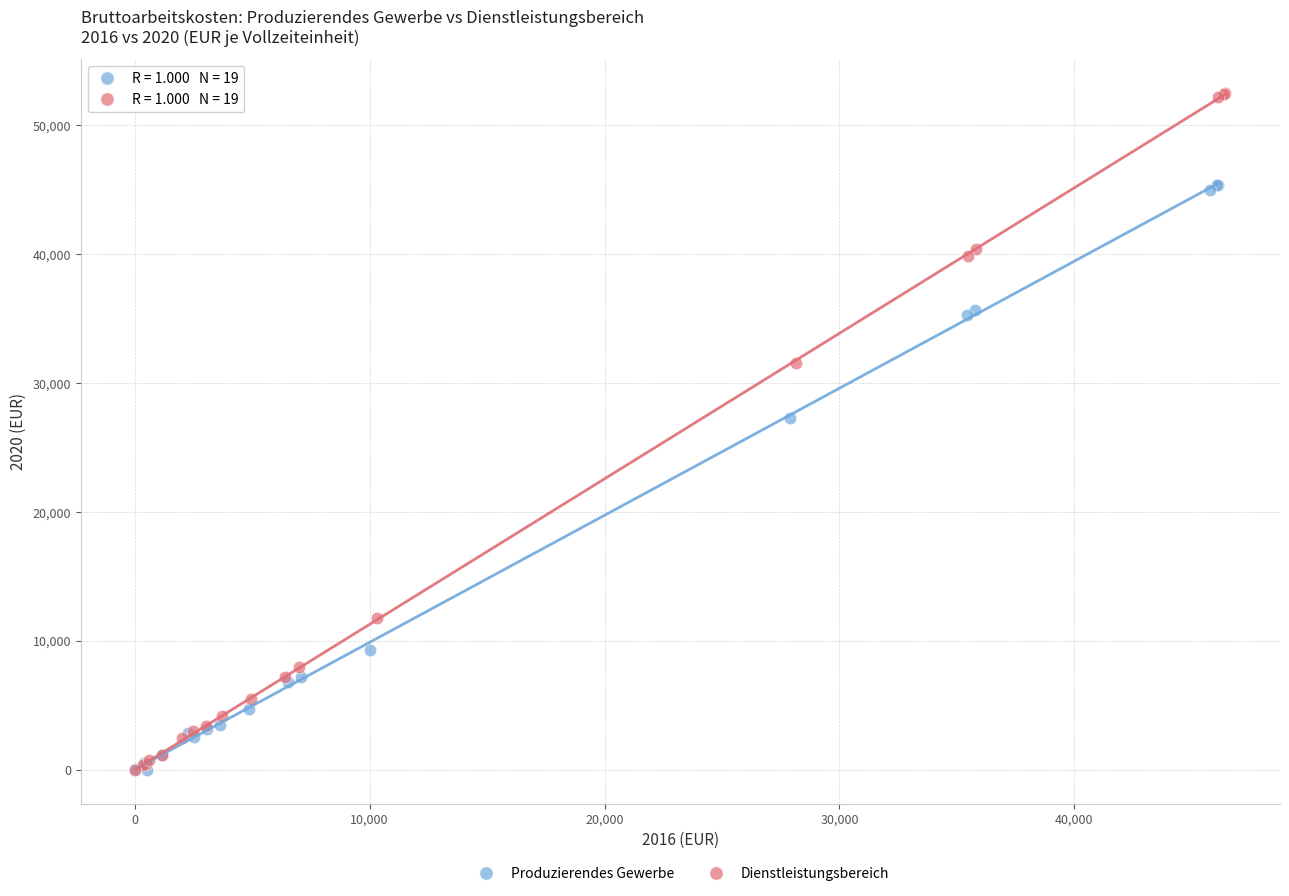

Which series has the widest spread of Y values?

Dienstleistungsbereich